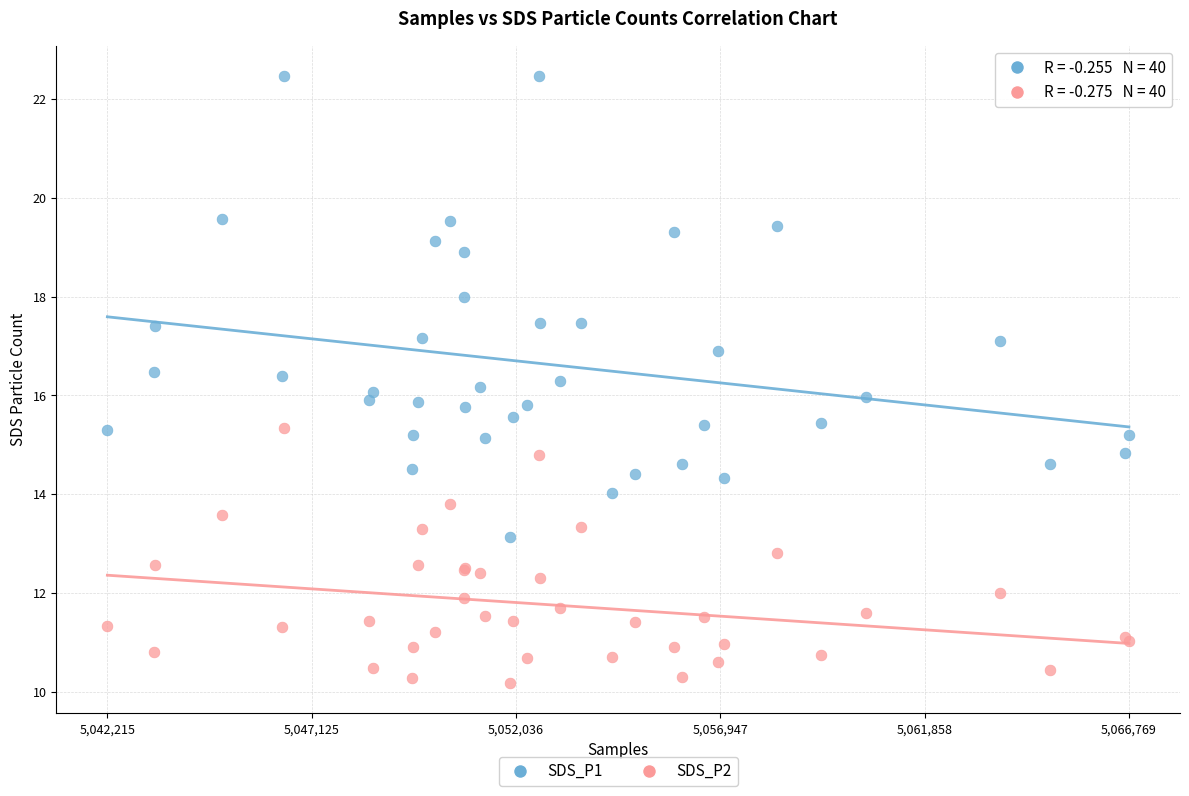

Which series reaches the maximum Y coordinate?

SDS_P1